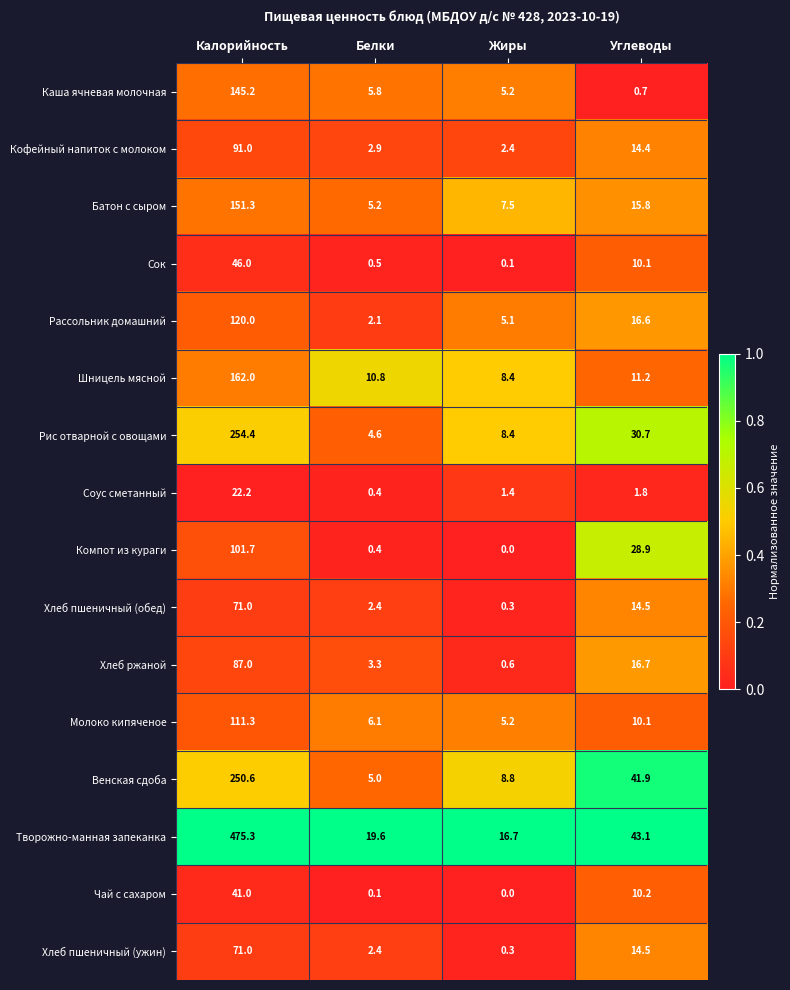

The Хлеб ржаной series shows 1.1 at Жиры. True or false?

False